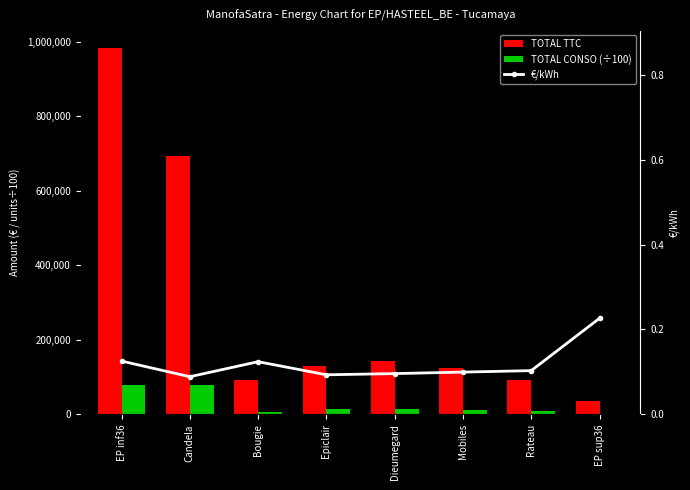

What is the label of the 1st bar from the right?

EP sup36